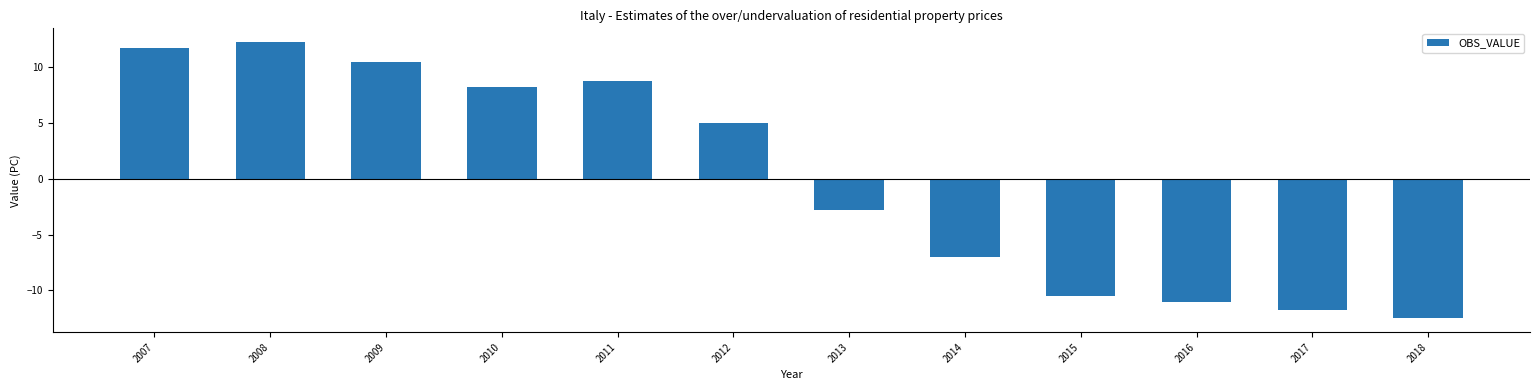

Does the chart contain any negative values?

Yes